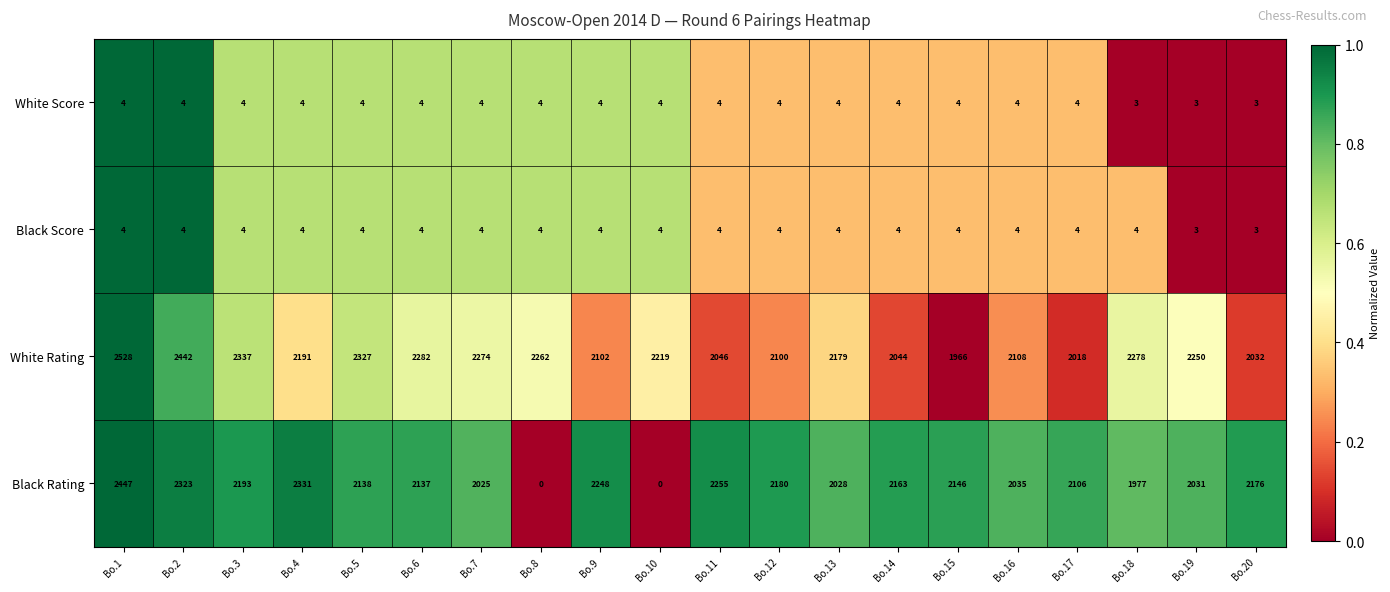

What is the sum of all Black Score values?

78